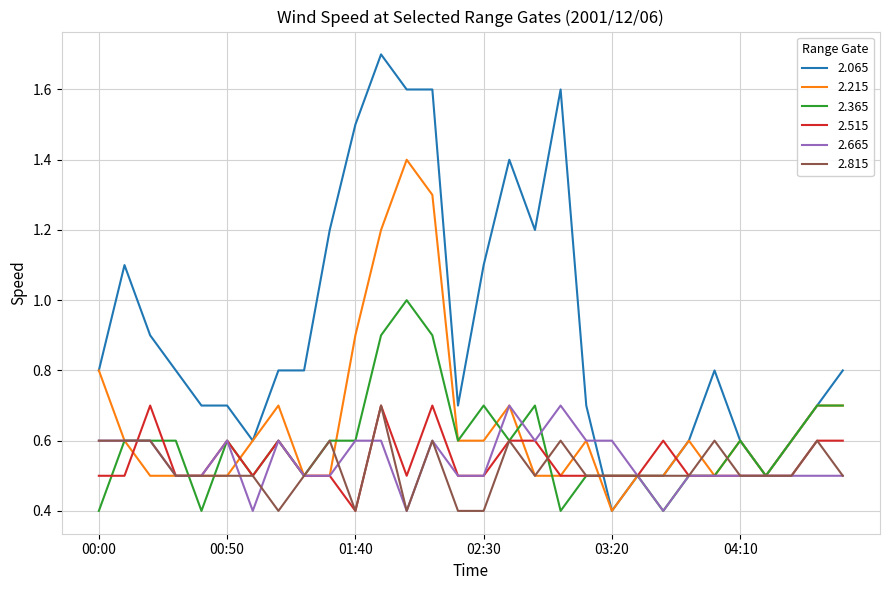

What is the sum of all 2.215 values?

19.6